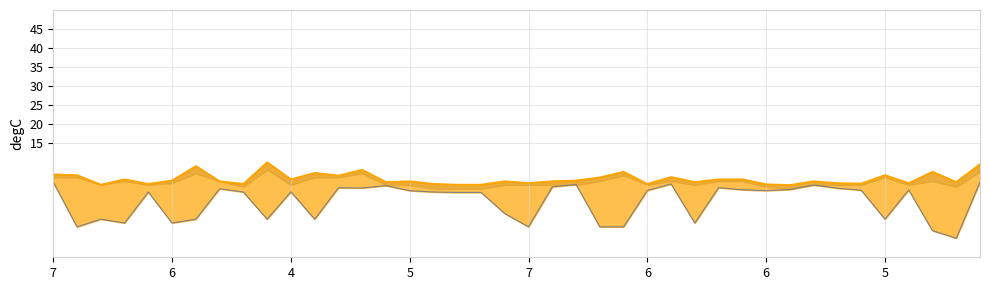

What is the average value of the Profit series?

-0.4